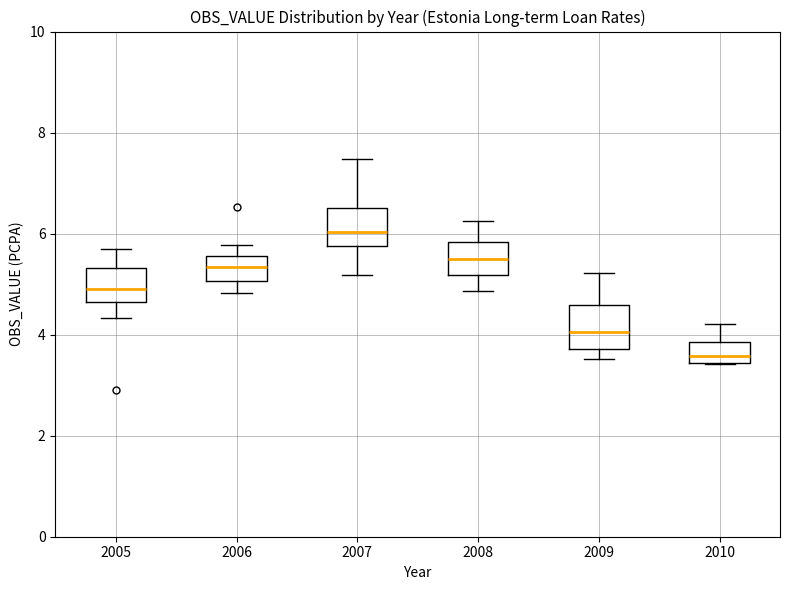

Reading left to right, read every box against the y-axis: the position of its median line, the range the box covers, and the ends of its whiskers. The values are not printed on the chart, so give them approximately, as read against the axis.

2005: median 4.8, box 4.6 to 5.4, whiskers 4.4 to 5.8
2006: median 5.4, box 5.0 to 5.6, whiskers 4.8 to 5.8
2007: median 6.0, box 5.8 to 6.6, whiskers 5.2 to 7.4
2008: median 5.4, box 5.2 to 5.8, whiskers 4.8 to 6.2
2009: median 4.0, box 3.8 to 4.6, whiskers 3.6 to 5.2
2010: median 3.6, box 3.4 to 3.8, whiskers 3.4 to 4.2